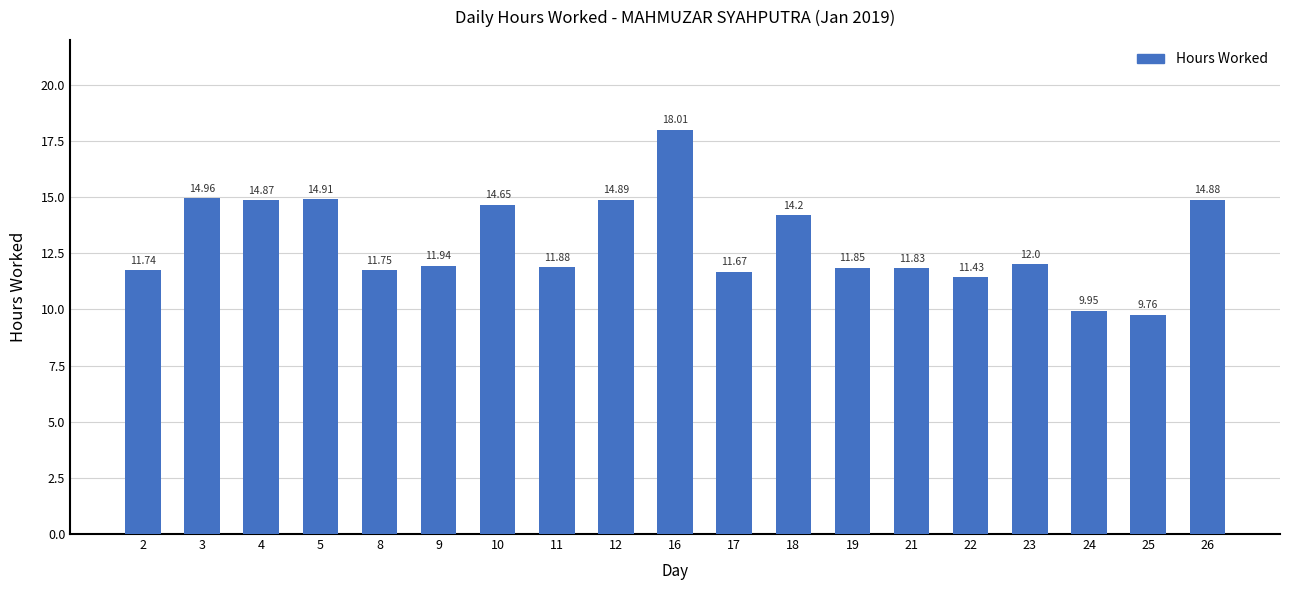

What is the ratio of the value at 19 to the value at 16?

0.7